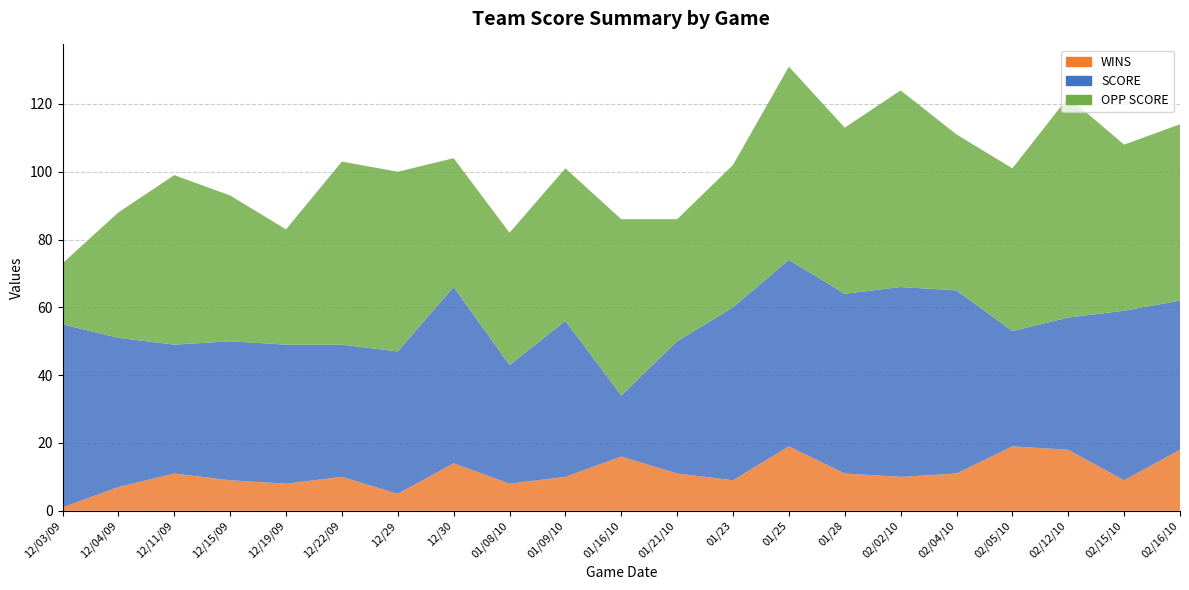

Reading left to right, extract all data points from this chart.

SCORE: 12/03/09=54	12/04/09=44	12/11/09=38	12/15/09=41	12/19/09=41	12/22/09=39	12/29=42	12/30=52	01/08/10=35	01/09/10=46	01/16/10=18	01/21/10=39	01/23=51	01/25=55	01/28=53	02/02/10=56	02/04/10=54	02/05/10=34	02/12/10=39	02/15/10=50	02/16/10=44
OPP SCORE: 12/03/09=18	12/04/09=37	12/11/09=50	12/15/09=43	12/19/09=34	12/22/09=54	12/29=53	12/30=38	01/08/10=39	01/09/10=45	01/16/10=52	01/21/10=36	01/23=42	01/25=57	01/28=49	02/02/10=58	02/04/10=46	02/05/10=48	02/12/10=65	02/15/10=49	02/16/10=52
WINS: 12/03/09=1	12/04/09=7	12/11/09=11	12/15/09=9	12/19/09=8	12/22/09=10	12/29=5	12/30=14	01/08/10=8	01/09/10=10	01/16/10=16	01/21/10=11	01/23=9	01/25=19	01/28=11	02/02/10=10	02/04/10=11	02/05/10=19	02/12/10=18	02/15/10=9	02/16/10=18